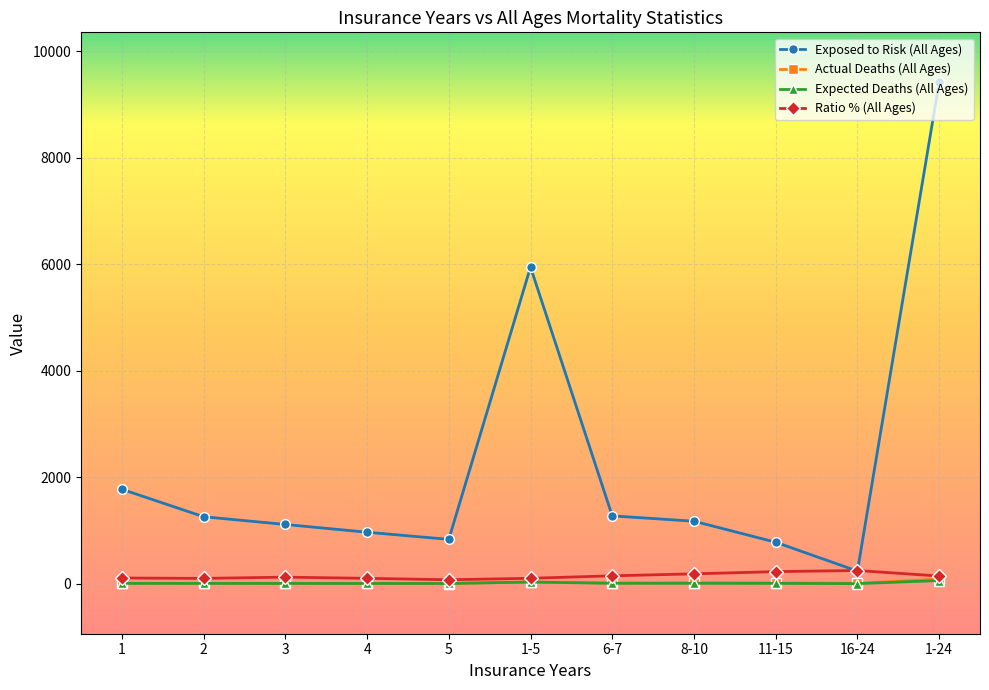

Which series has the largest total across all categories?

Exposed to Risk (All Ages)